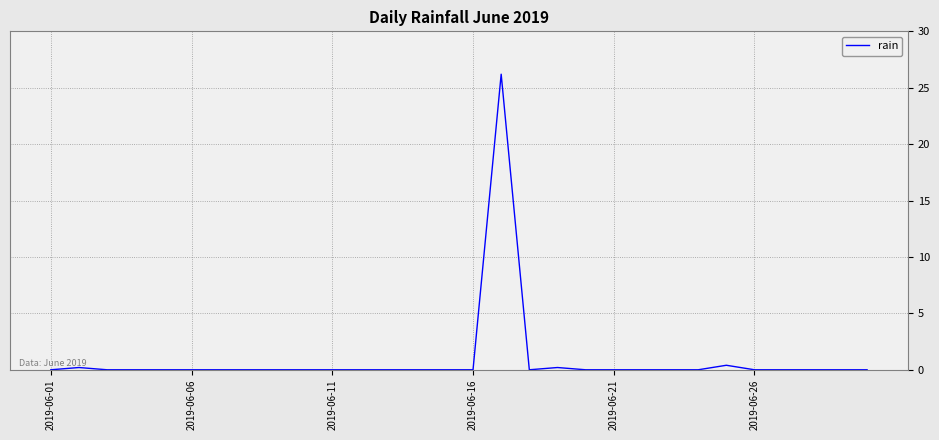

What is the maximum value shown in the chart?

26.2